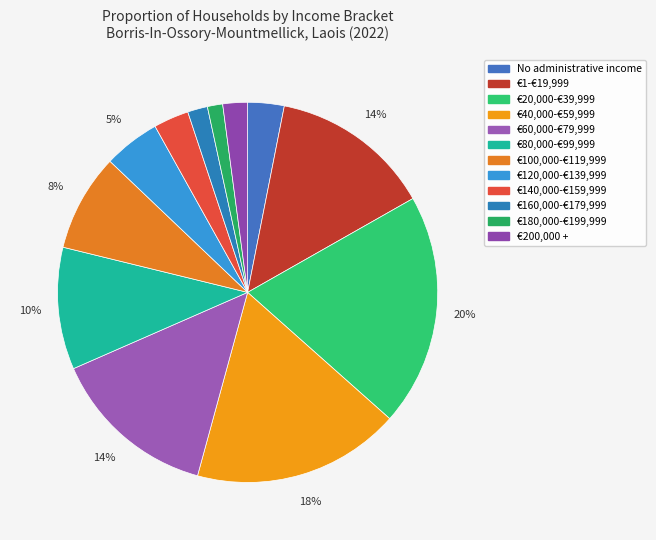

What is the change in value from €160,000-€179,999 to €180,000-€199,999?

-0.4